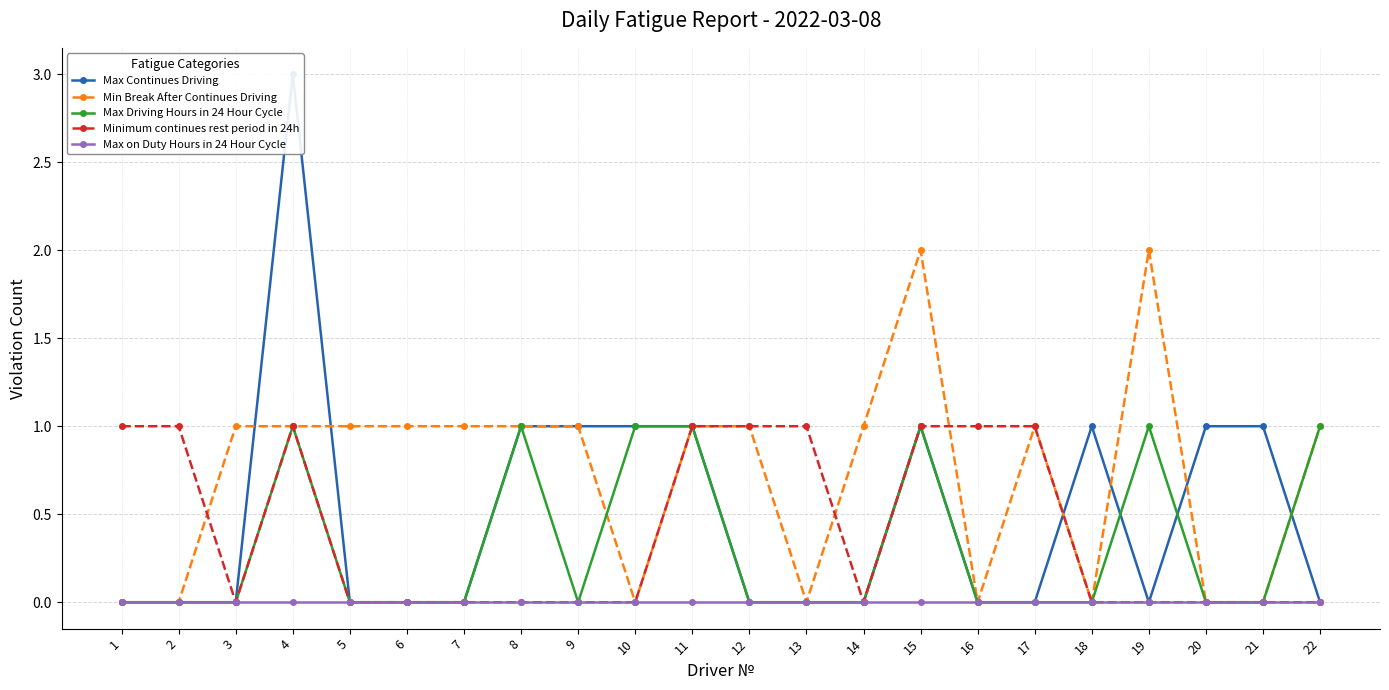

Which series changed the most between 7 and 18?

Max Continues Driving